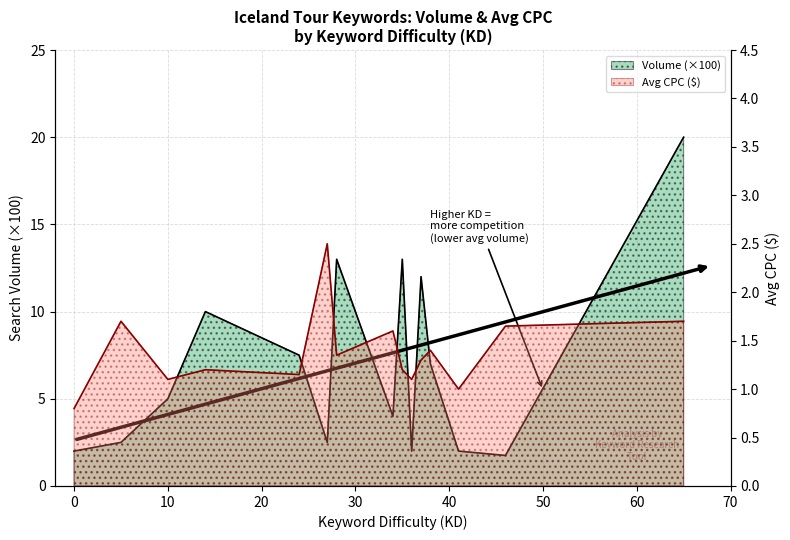

Which category has the highest value across all series?

65